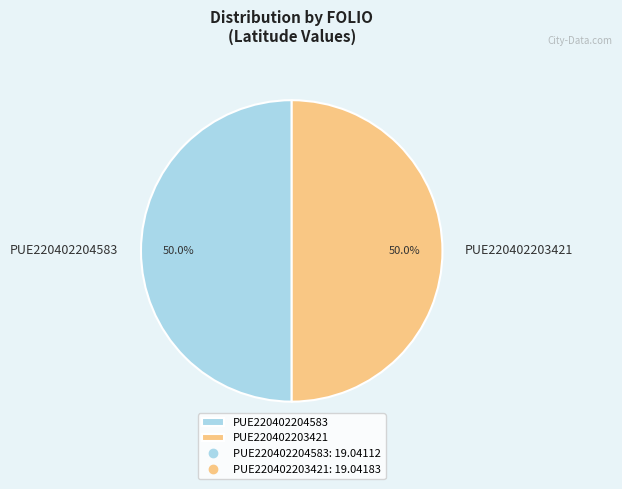

How much of the chart is everything except PUE220402204583?

50.0%